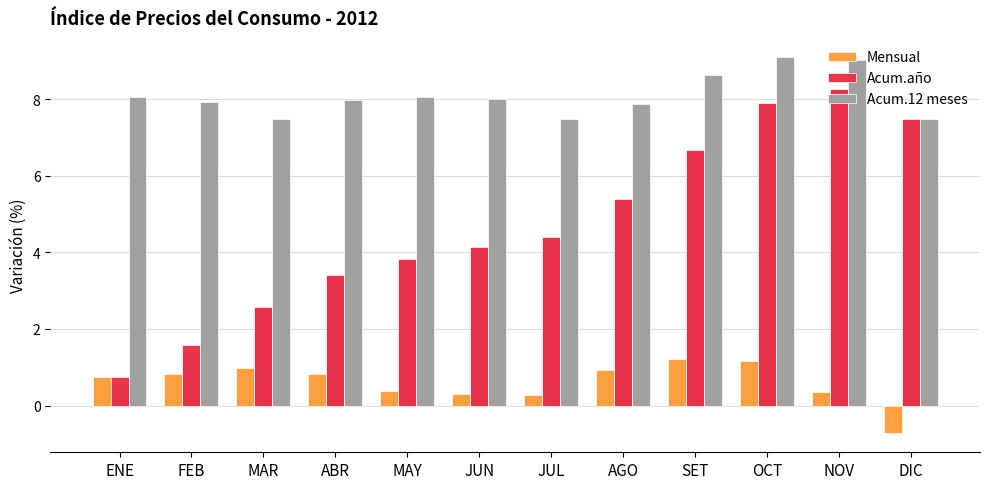

What are all the series names shown in the legend?

Mensual, Acum.año, Acum.12 meses